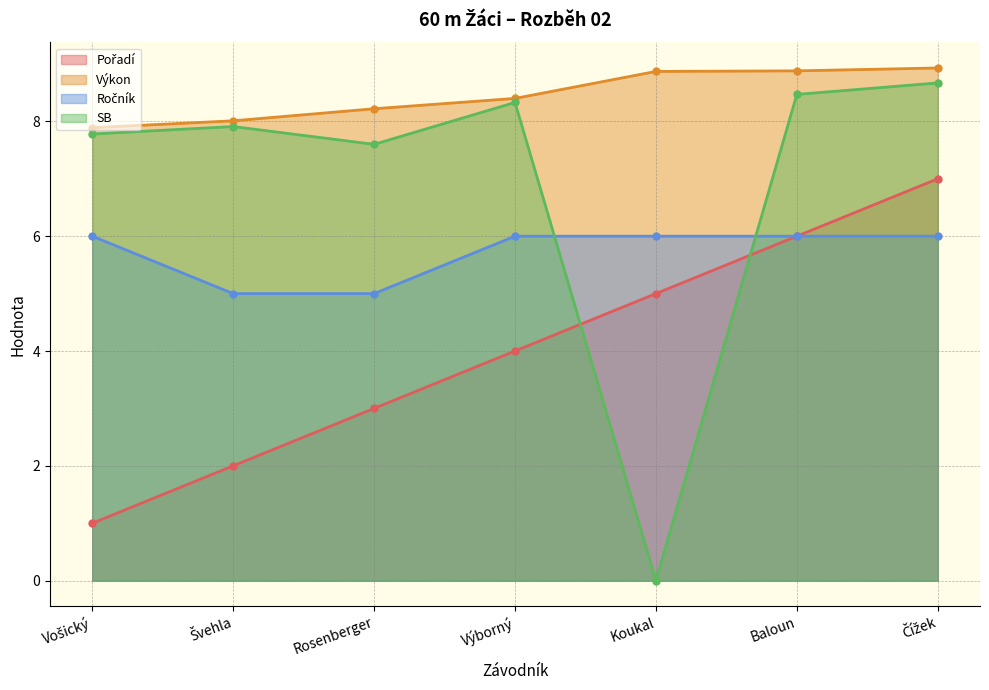

True or false: SB has a value of 2.6 at Rosenberger.

False